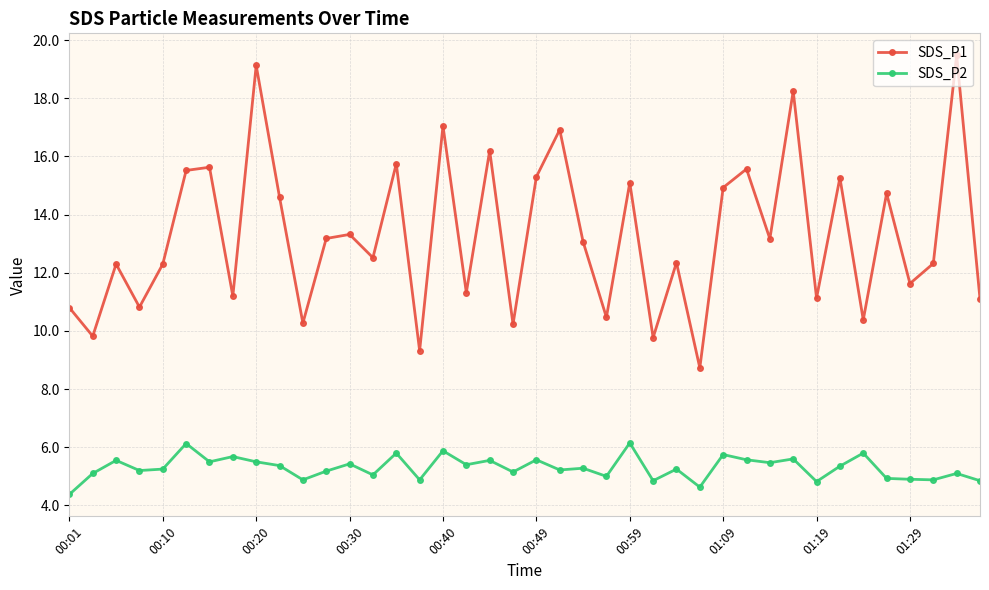

What is the maximum value for SDS_P2?

6.2